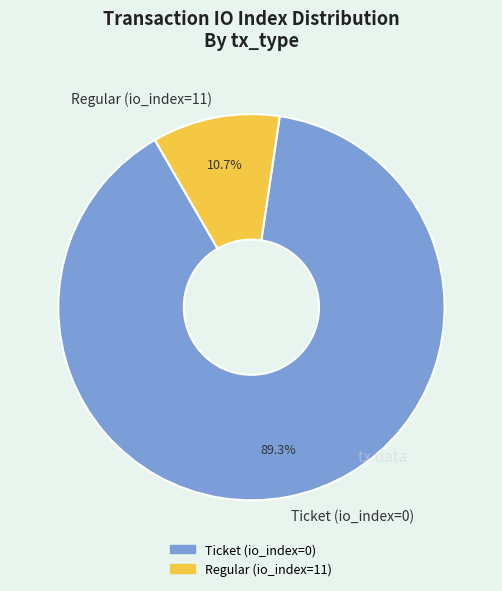

Rank the categories by value from highest to lowest.

Ticket (io_index=0), Regular (io_index=11)